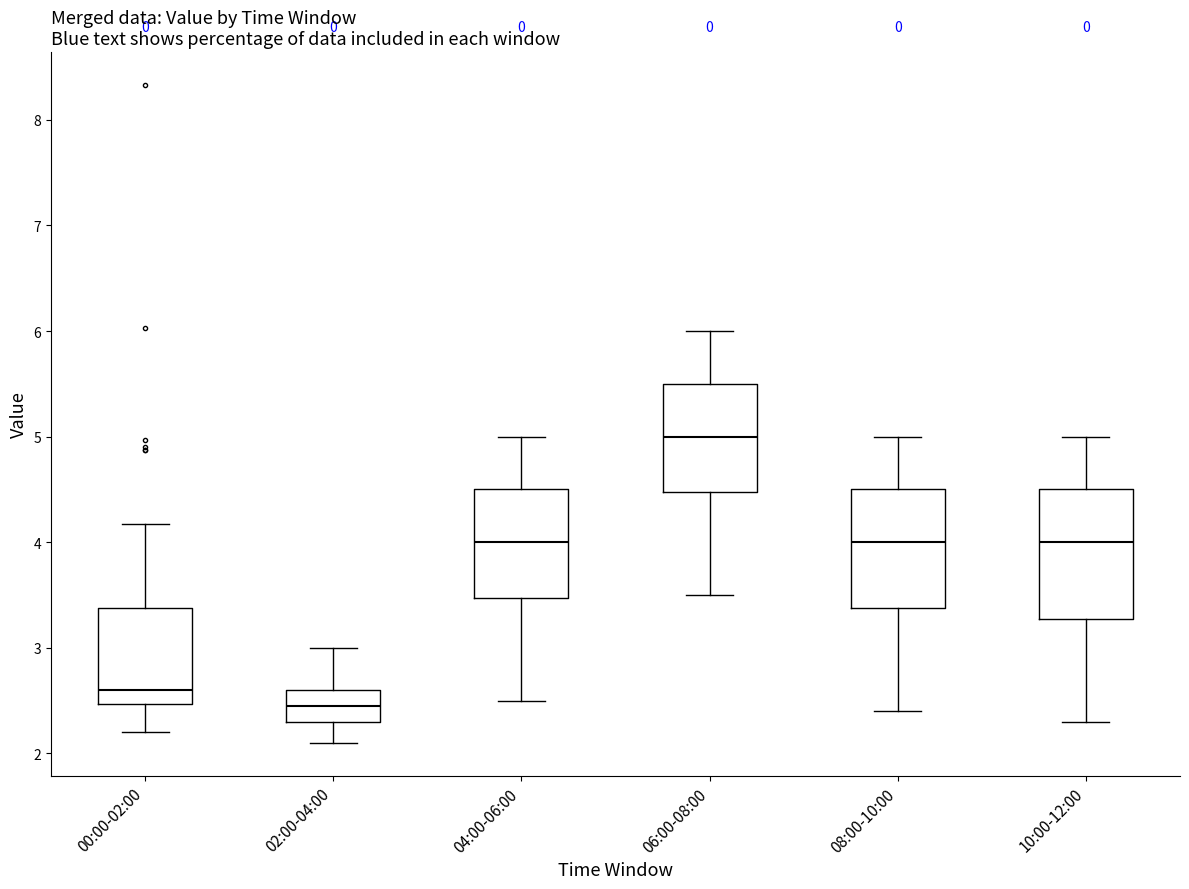

Which box has the lowest median line?

02:00-04:00